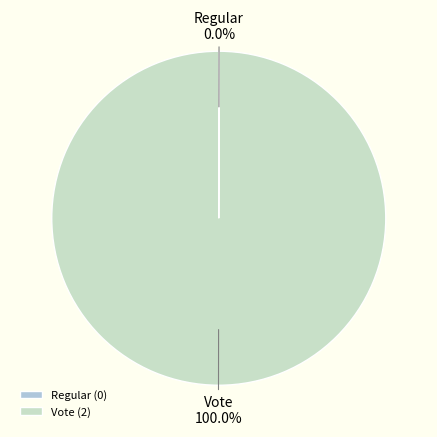

Is there a majority slice in this chart?

Yes